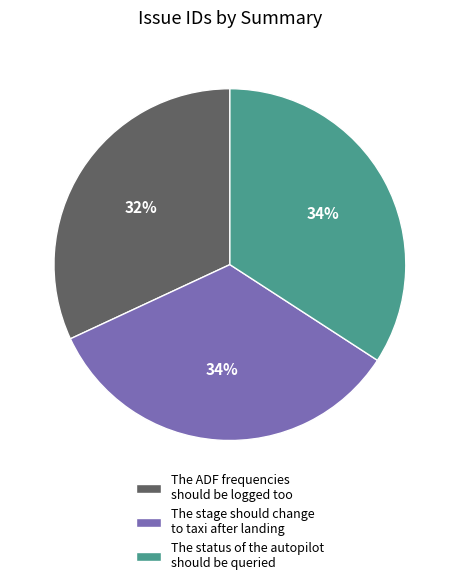

Does any single category account for the majority?

No